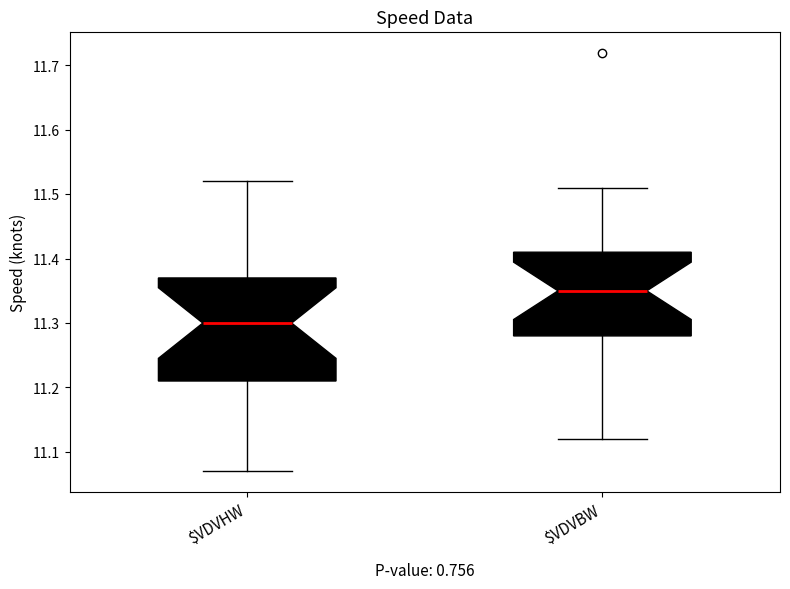

Which box's median line is the lowest?

$VDVHW